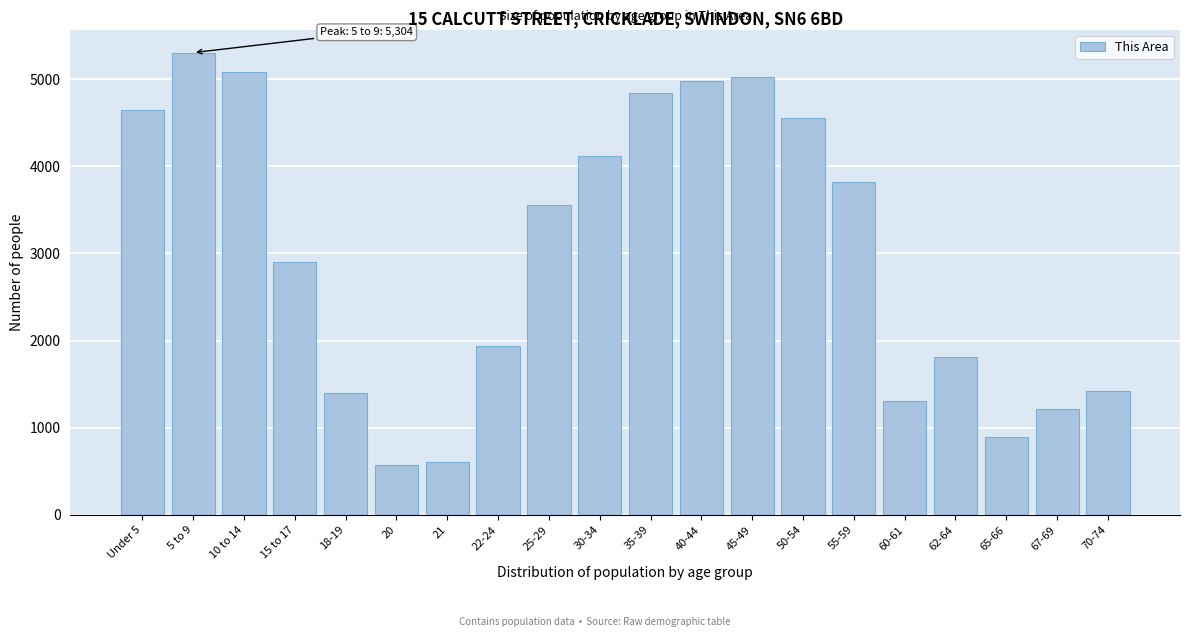

What is the value of the 18th bar from the left?

888